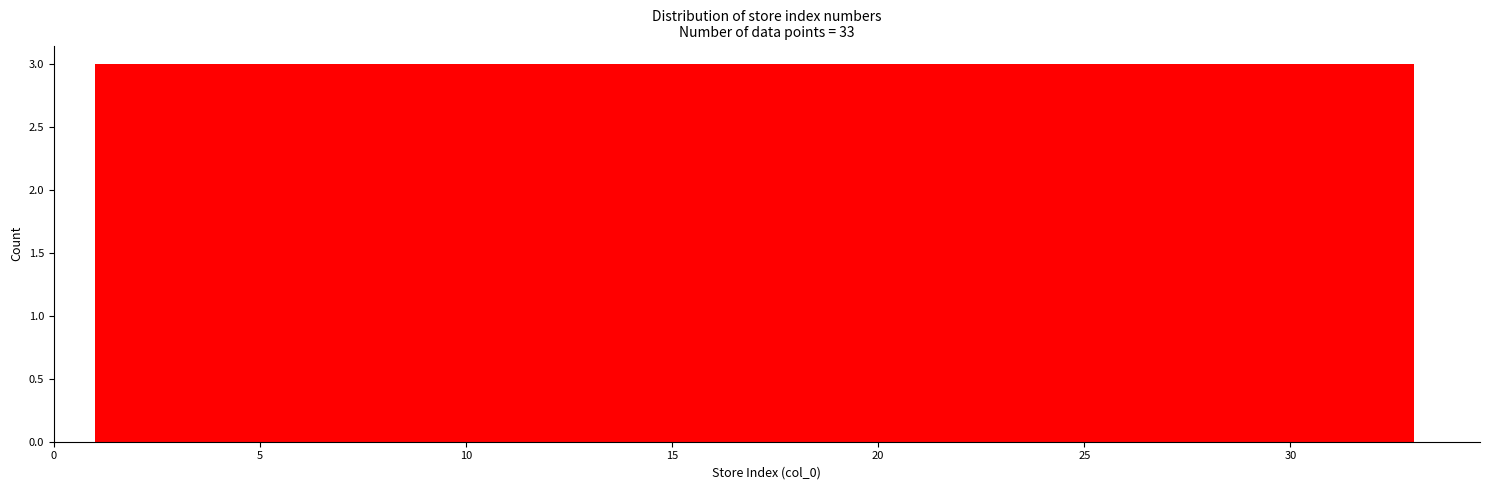

Reading left to right, list every bar in this chart as the range it spans on the x-axis followed by its height. Neither the bar edges nor the heights are printed on the chart, so give them approximately, as read against the axes.

1.0 to 4.0: 3
4.0 to 7.0: 3
7.0 to 9.5: 3
9.5 to 12.5: 3
12.5 to 15.5: 3
15.5 to 18.5: 3
18.5 to 21.5: 3
21.5 to 24.5: 3
24.5 to 27.0: 3
27.0 to 30.0: 3
30.0 to 33.0: 3